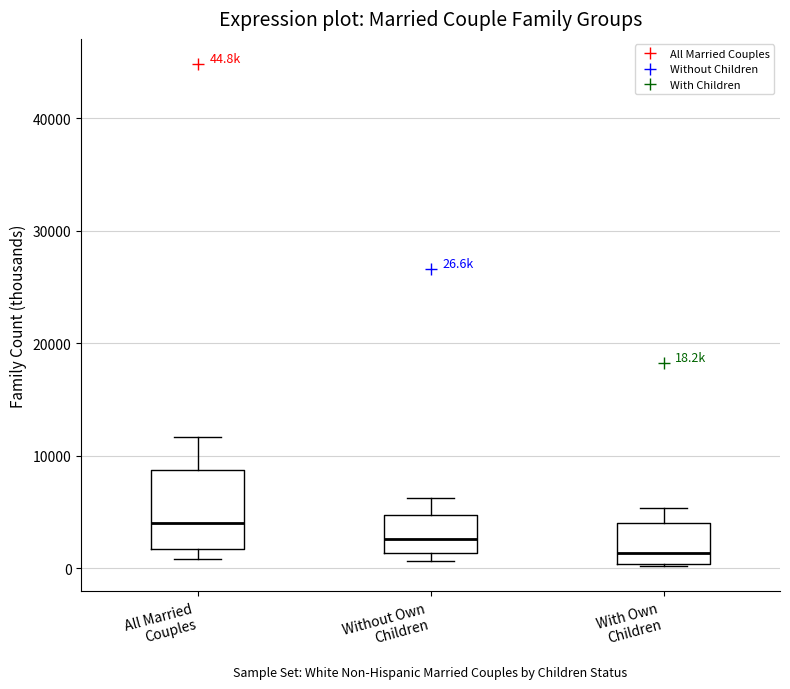

Which box is the tallest, from its lower edge to its upper edge?

All Married Couples